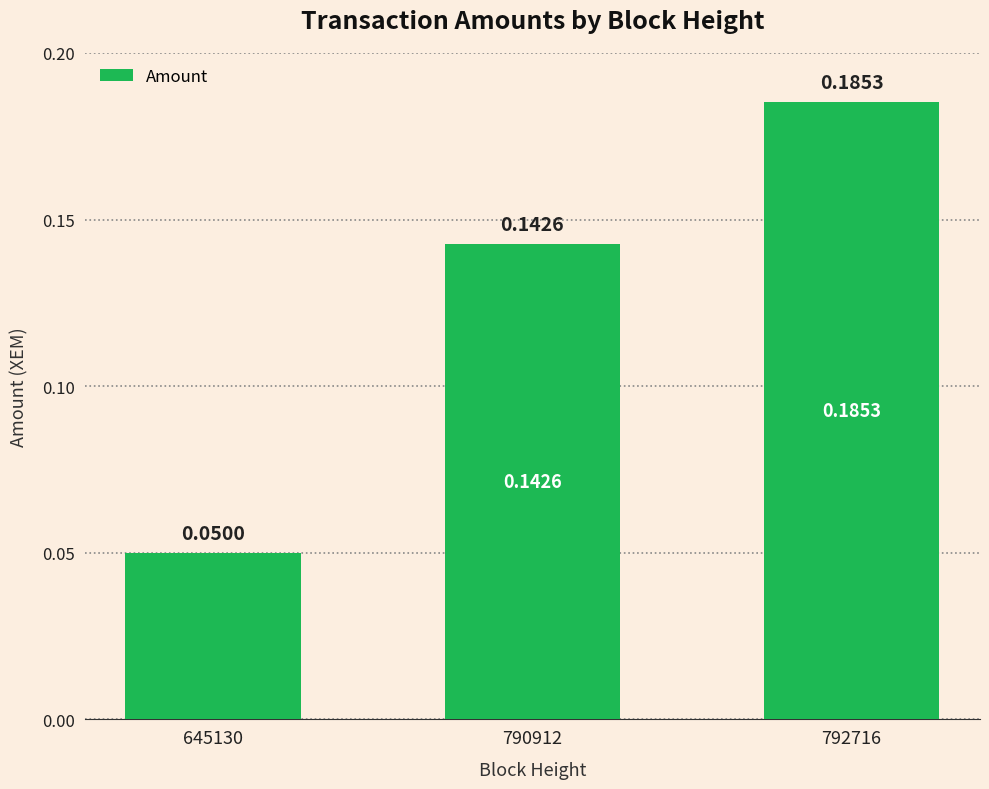

List the labels in order of value, largest first.

792716, 790912, 645130